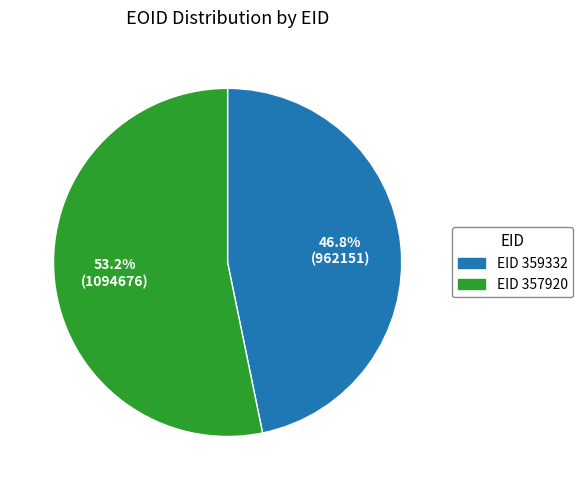

Is there any slice that represents more than half of the pie?

Yes